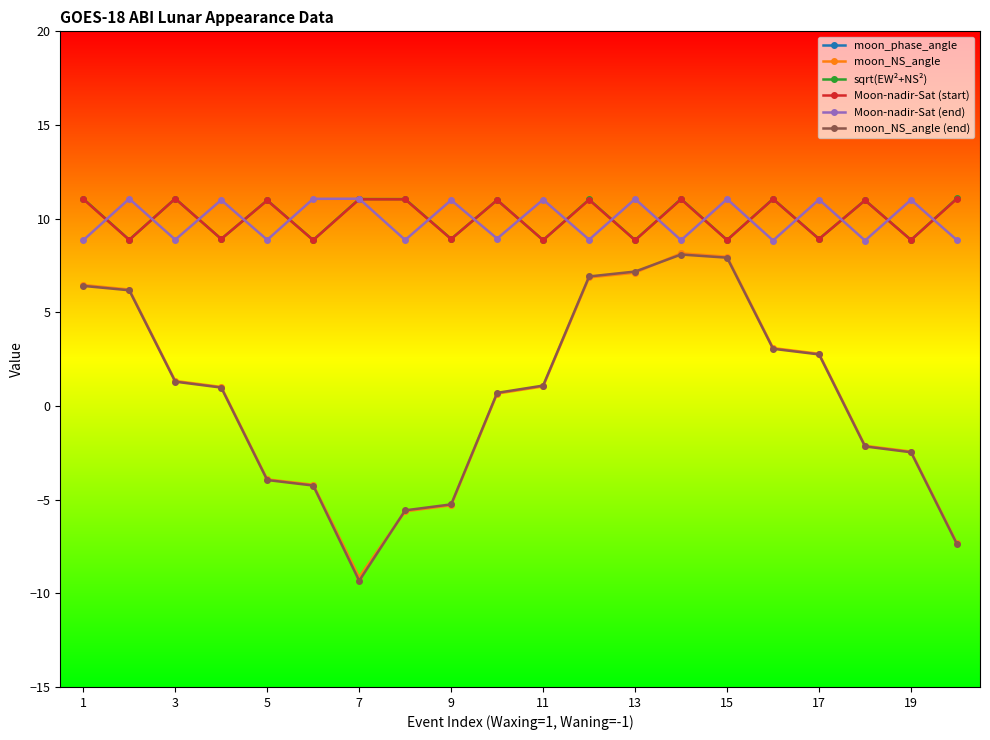

Reading right to left, what are all the values shown in this chart?

moon_phase_angle: 67.3	58.6	56.1	47.8	45.3	36.4	34.9	96.5	98.5	109.2	112.1	122.9	125.4	99.8	90.5	88.2	79.7	77.1	68.5	66.5
moon_NS_angle: -7.3	-2.4	-2.1	2.8	3.1	8.0	8.2	7.1	6.9	1.0	0.7	-5.3	-5.6	-9.1	-4.2	-3.9	1.0	1.3	6.2	6.5
sqrt(EW²+NS²): 11.1	8.9	11.0	8.9	11.1	8.9	11.1	8.9	11.0	8.9	11.0	8.9	11.0	11.0	8.9	11.0	8.9	11.1	8.9	11.1
Moon-nadir-Sat (start): 11.1	8.9	11.0	8.9	11.0	8.9	11.0	8.8	11.0	8.9	11.0	8.9	11.0	11.0	8.9	11.0	8.9	11.1	8.9	11.0
Moon-nadir-Sat (end): 8.9	11.0	8.8	11.0	8.8	11.0	8.8	11.1	8.9	11.0	8.9	11.0	8.9	11.1	11.1	8.9	11.0	8.9	11.1	8.8
moon_NS_angle (end): -7.4	-2.5	-2.2	2.8	3.1	7.9	8.1	7.2	6.9	1.1	0.7	-5.3	-5.6	-9.3	-4.2	-4.0	1.0	1.3	6.2	6.4